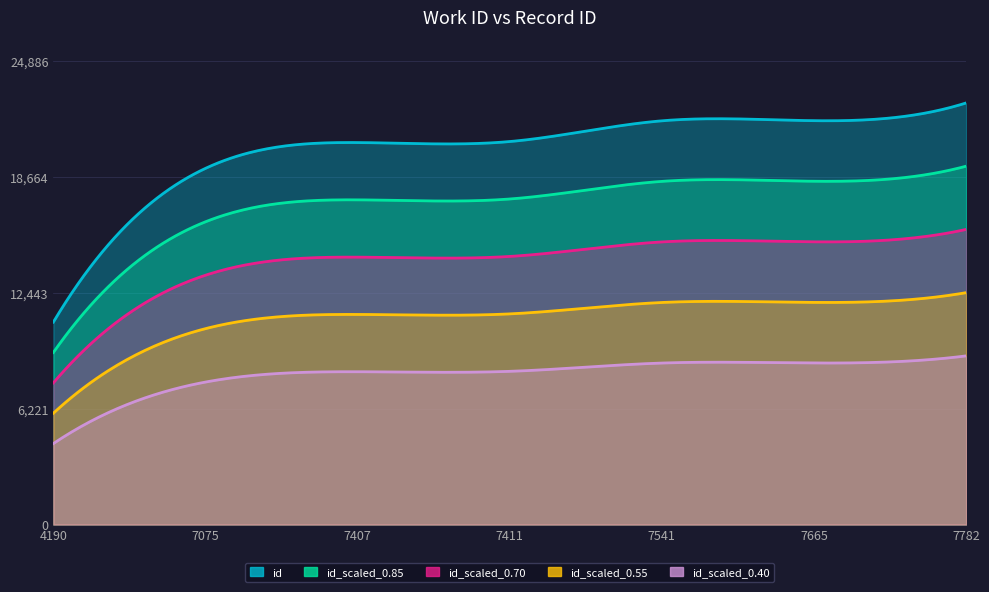

Which category has the highest value across all series?

7782